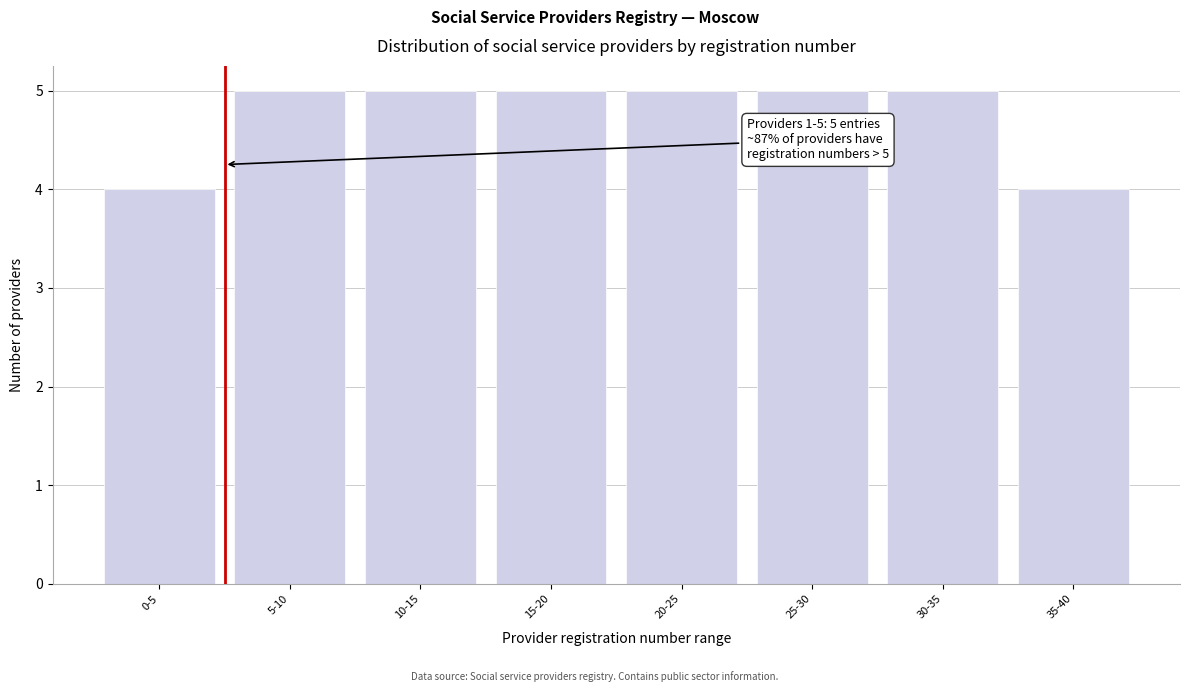

Reading right to left, what are all the values shown in this chart?

4	5	5	5	5	5	5	4